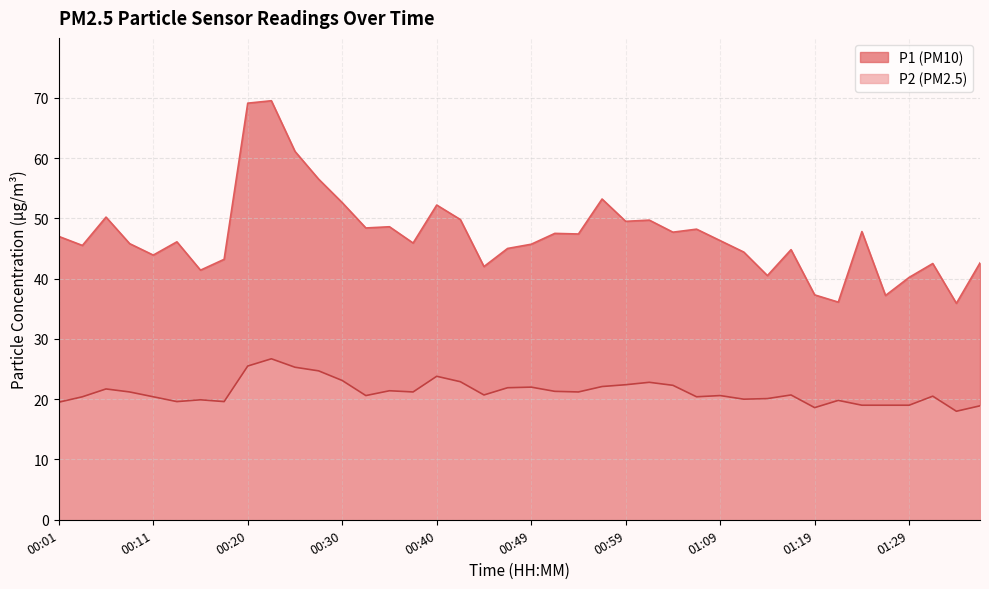

At which category does P1 reach its first local valley?

00:03